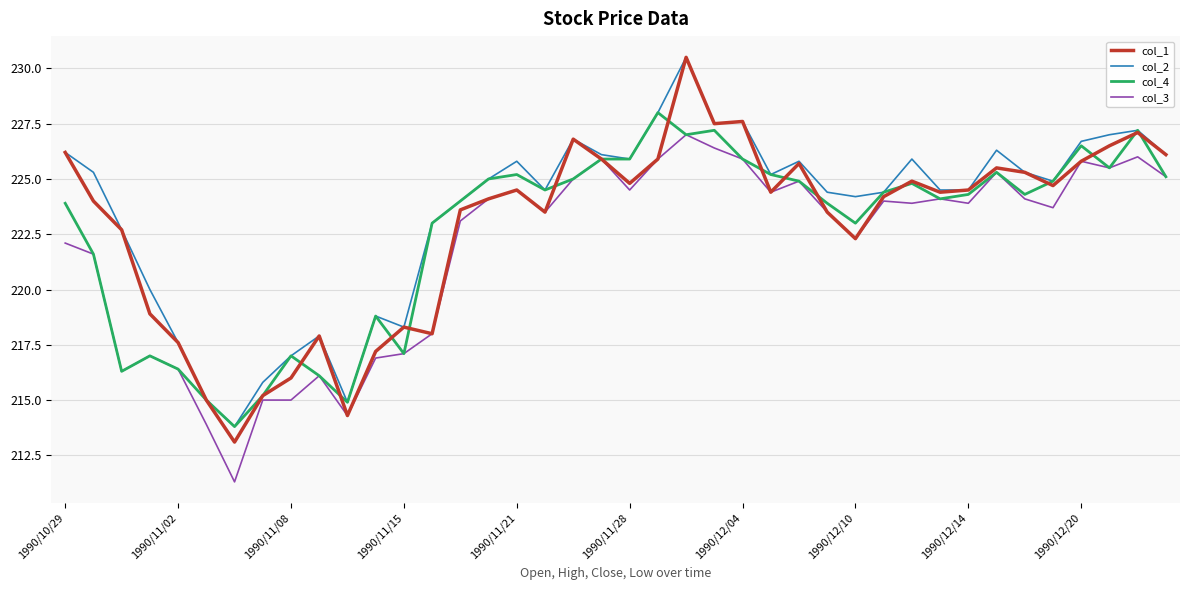

Which series has the widest spread of values?

col_1